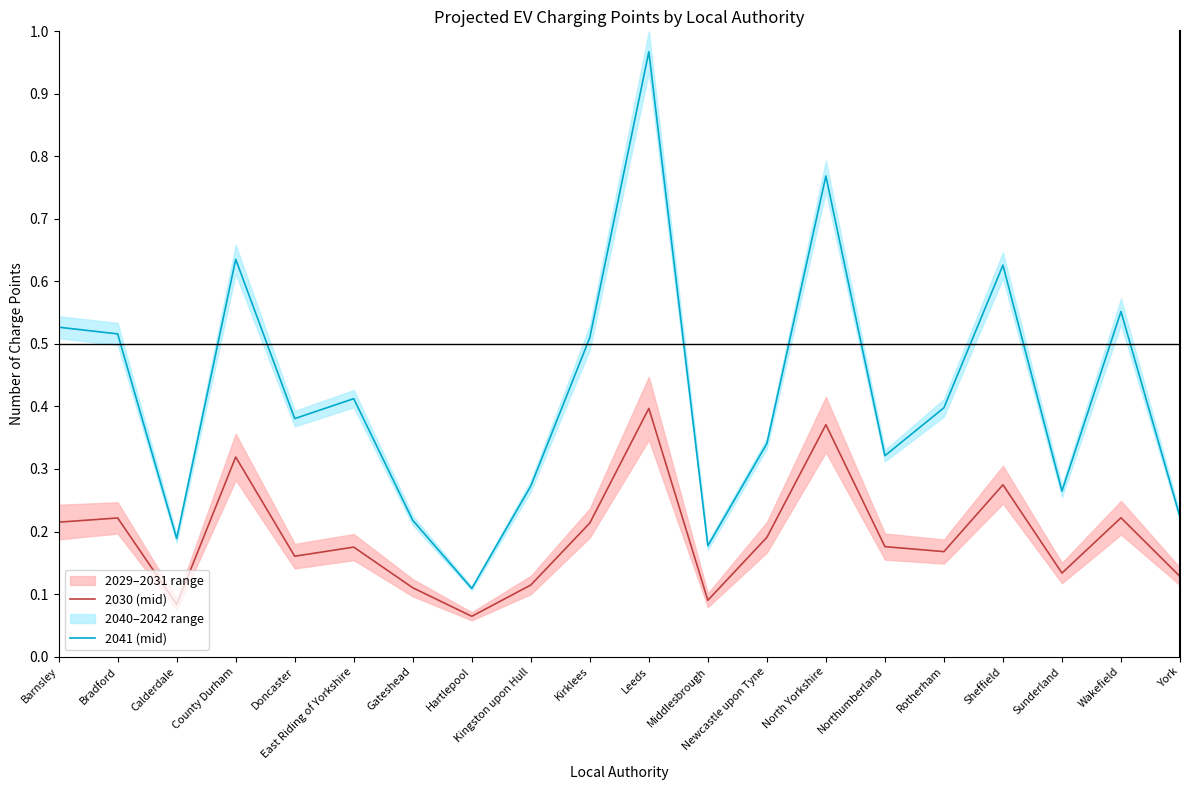

Which series has the largest total across all categories?

2041 (mid)